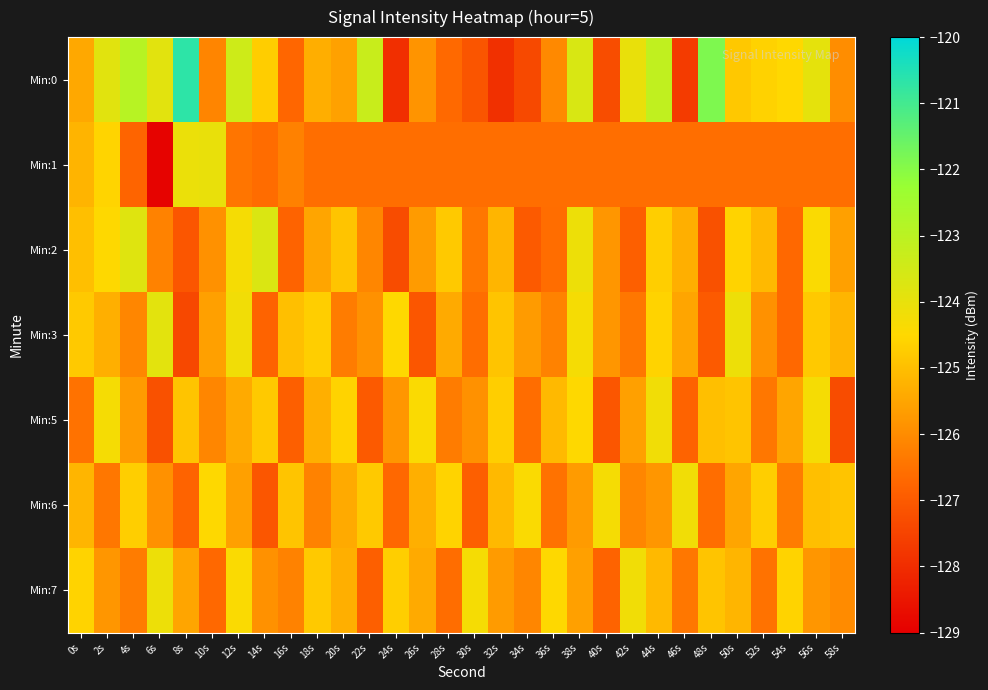

List the series in order of their peak value, lowest first.

Min:5, Min:6, Min:7, Min:1, Min:3, Min:2, Min:0